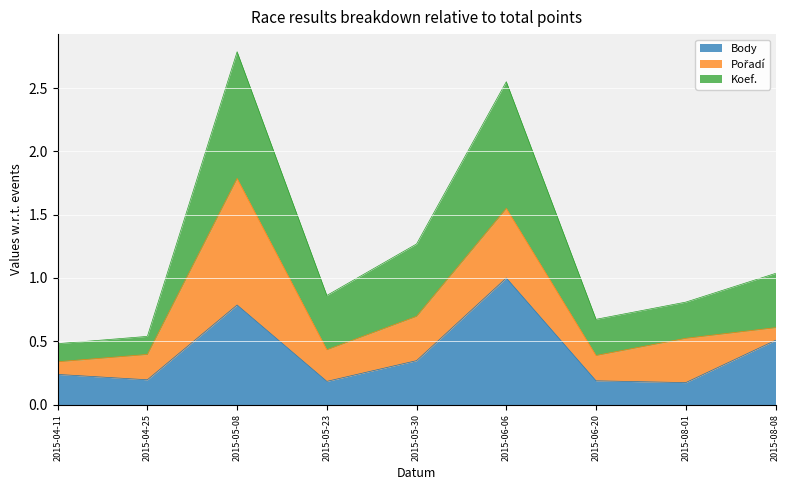

What is the sum of the Body values at 2015-05-30 and 2015-05-23?

0.5